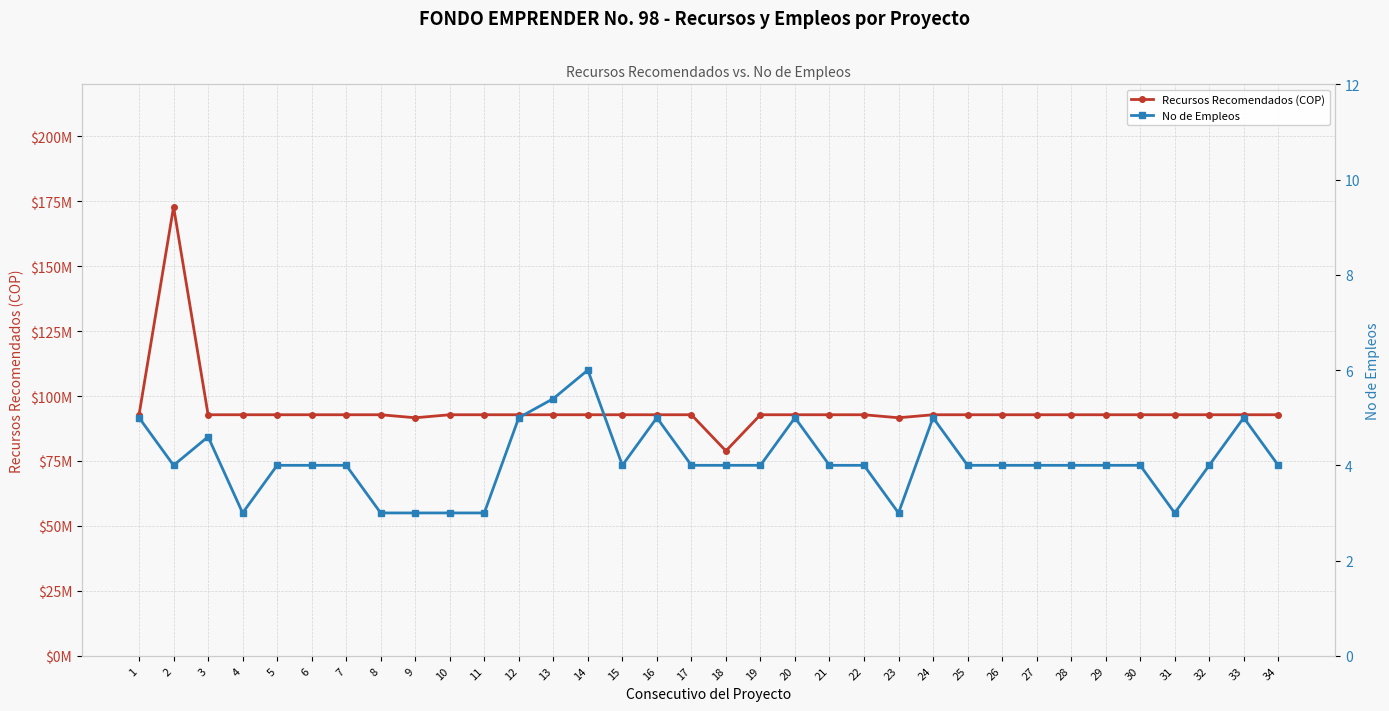

How many lines are shown in the chart?

2